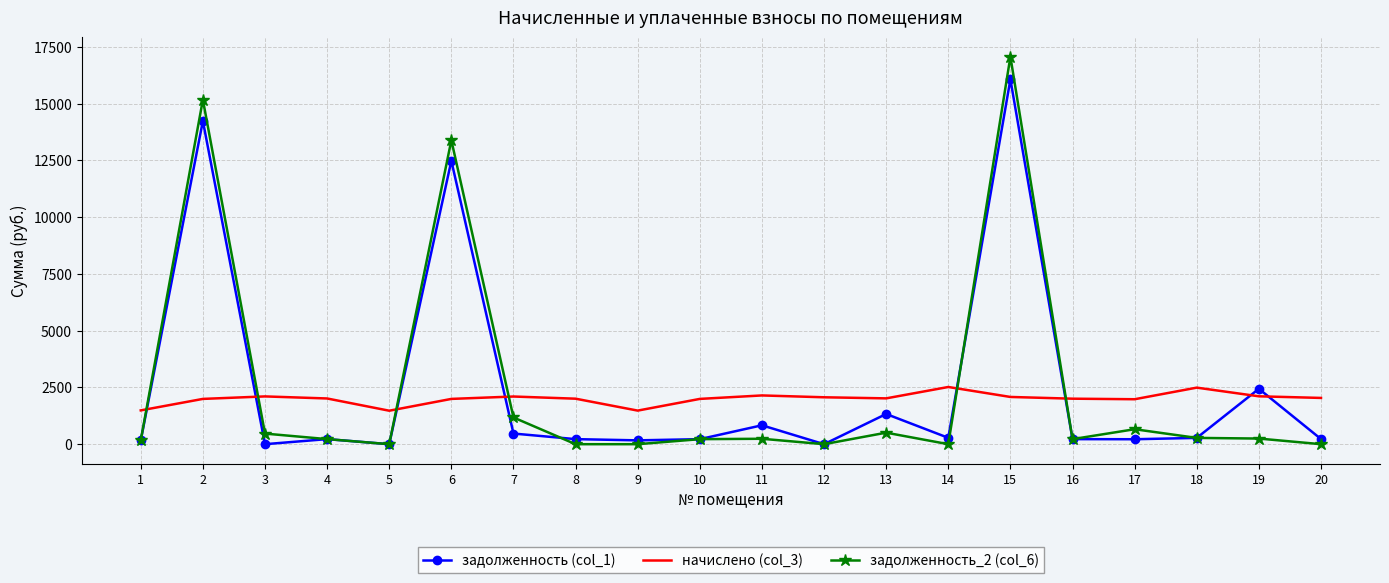

True or false: задолженность_2 (col_6) and начислено (col_3) intersect in this chart.

True